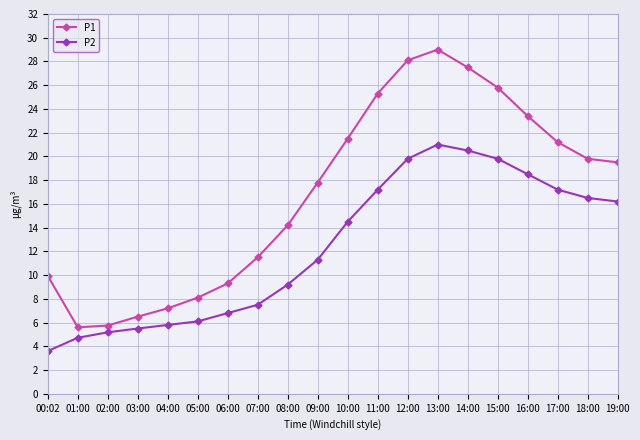

List the series in order of their peak value, lowest first.

P2, P1